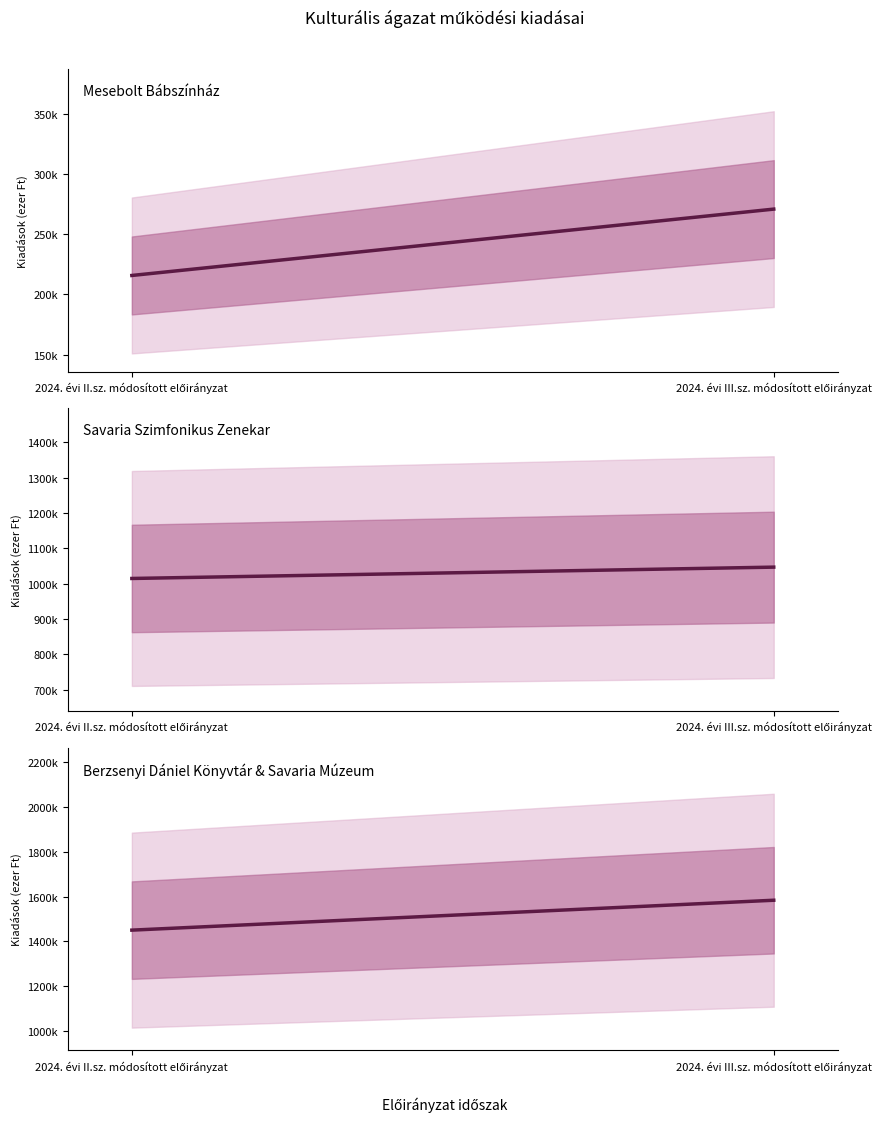

Does the chart have visible grid lines?

No